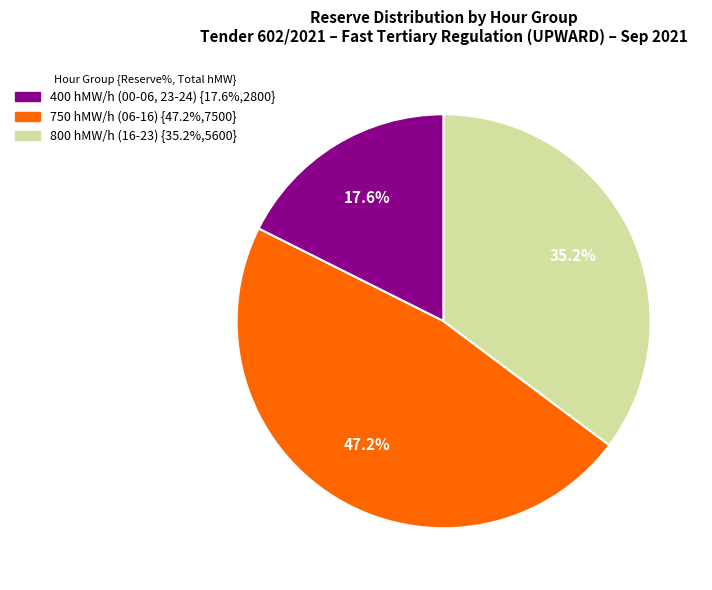

Is there a majority slice in this chart?

No